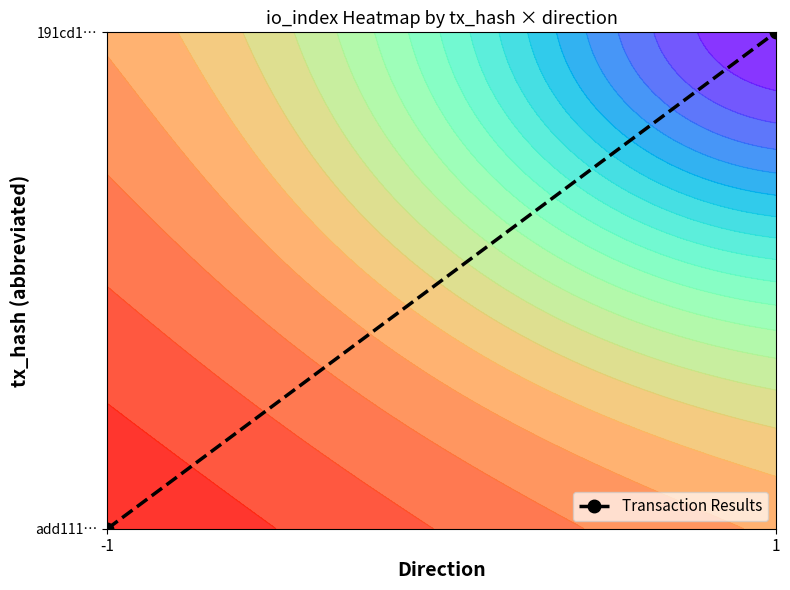

List the labels in order of value, smallest first.

-1, 1